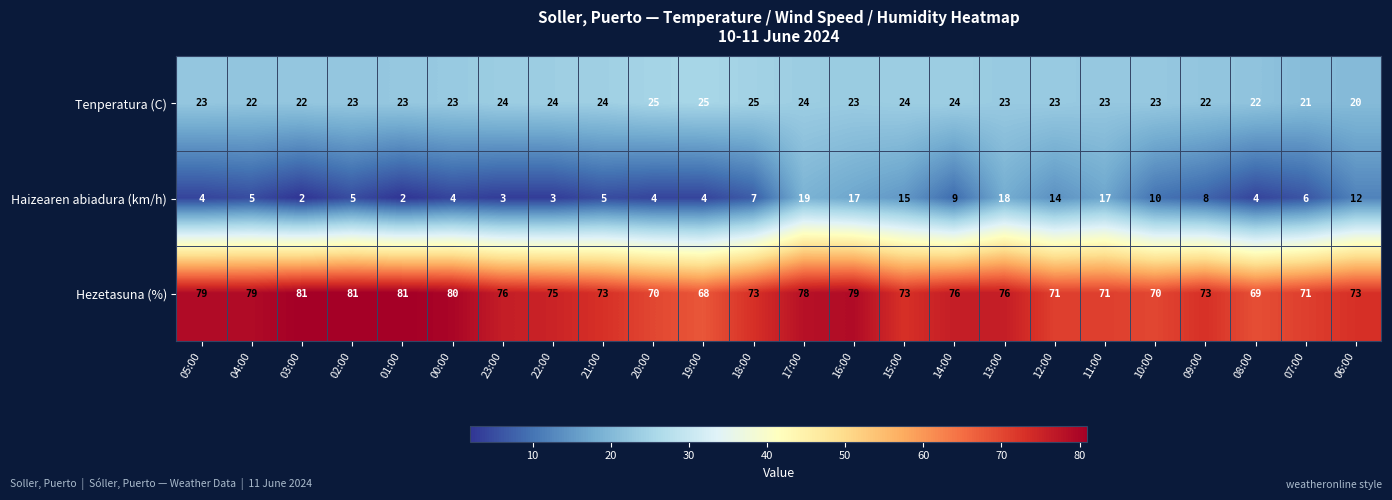

Where does the Hezetasuna (%) series first go above 75?

05:00